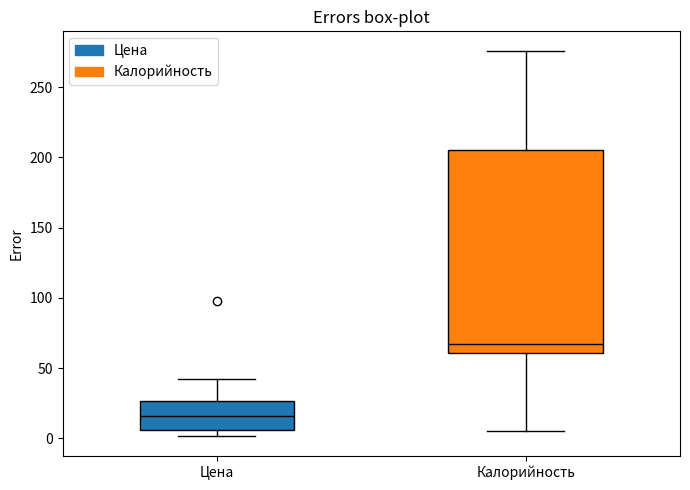

Where does the median line of the box for Цена sit on the y-axis? The values are not printed on the chart, so give them approximately, as read against the axis.

15